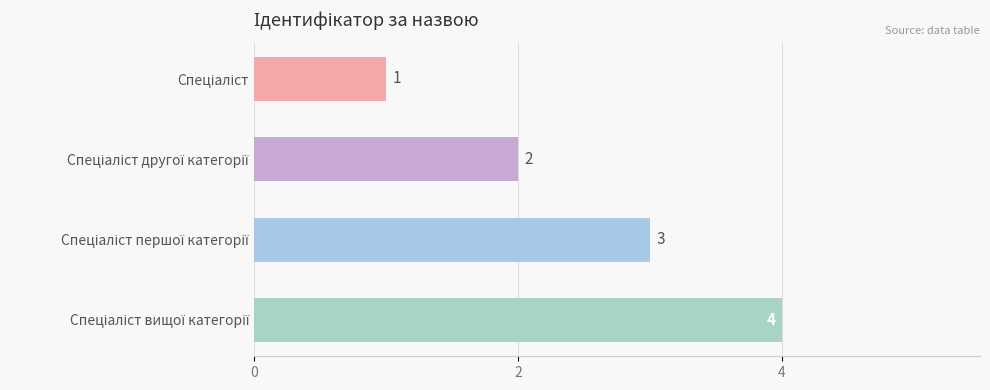

What is the value of the 3rd bar from the top?

3